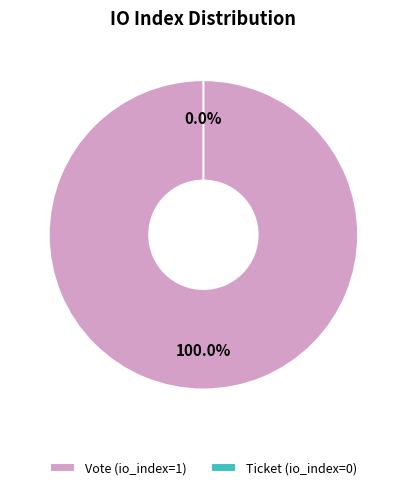

Rank the categories by value from lowest to highest.

Ticket, Vote